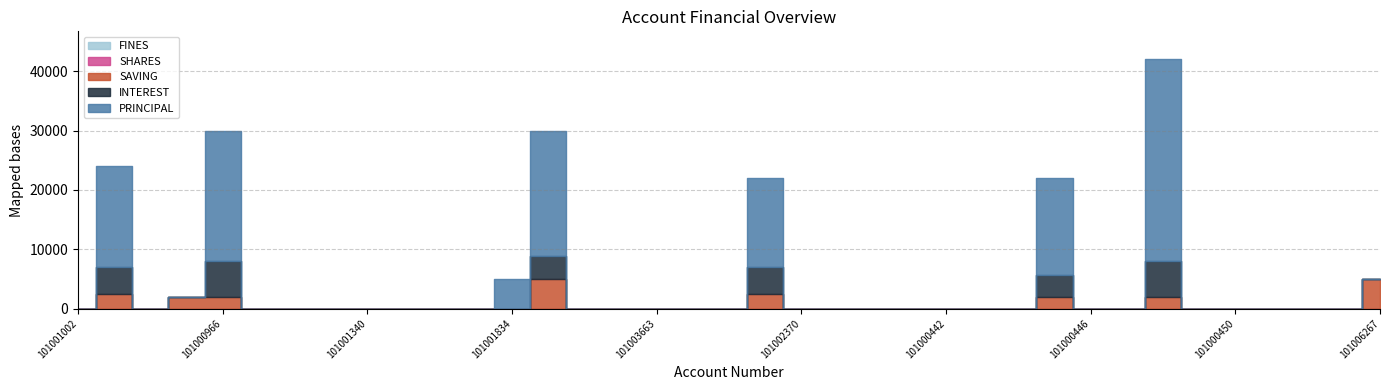

True or false: SAVING has more than 2 interior local peaks.

True